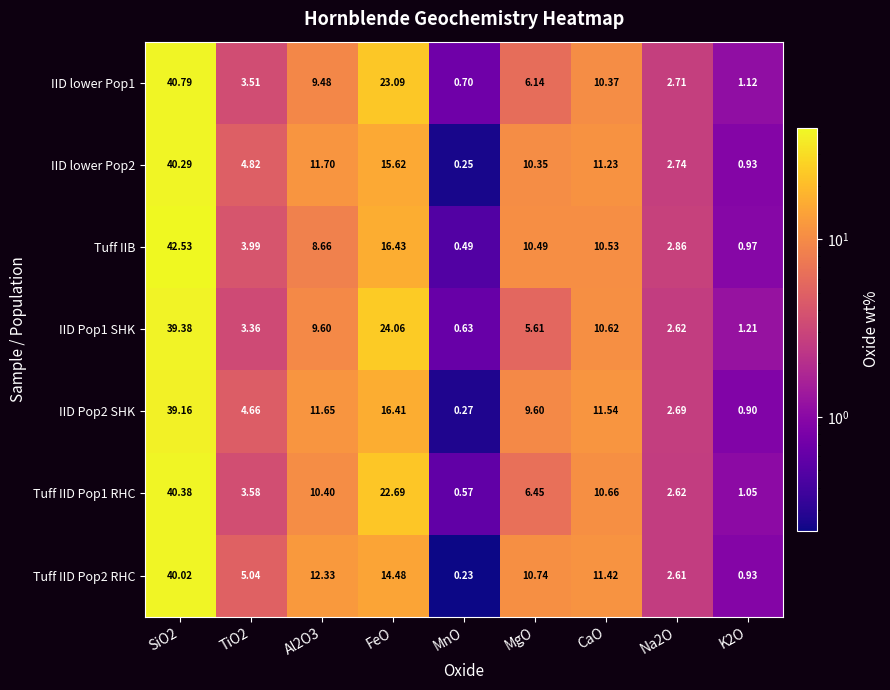

Where is Tuff IID Pop1 RHC nearest to the value 20?

FeO